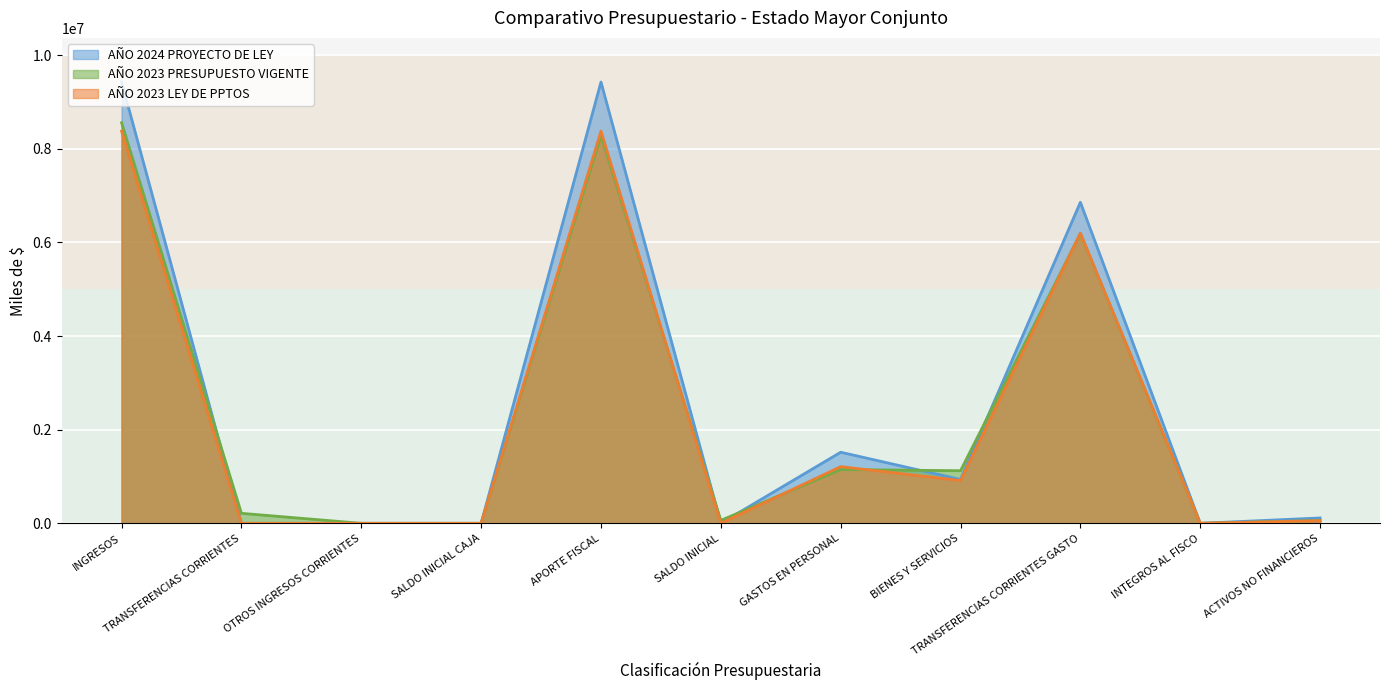

Which category has the lowest value in the AÑO 2023 PRESUPUESTO VIGENTE series?

SALDO INICIAL CAJA